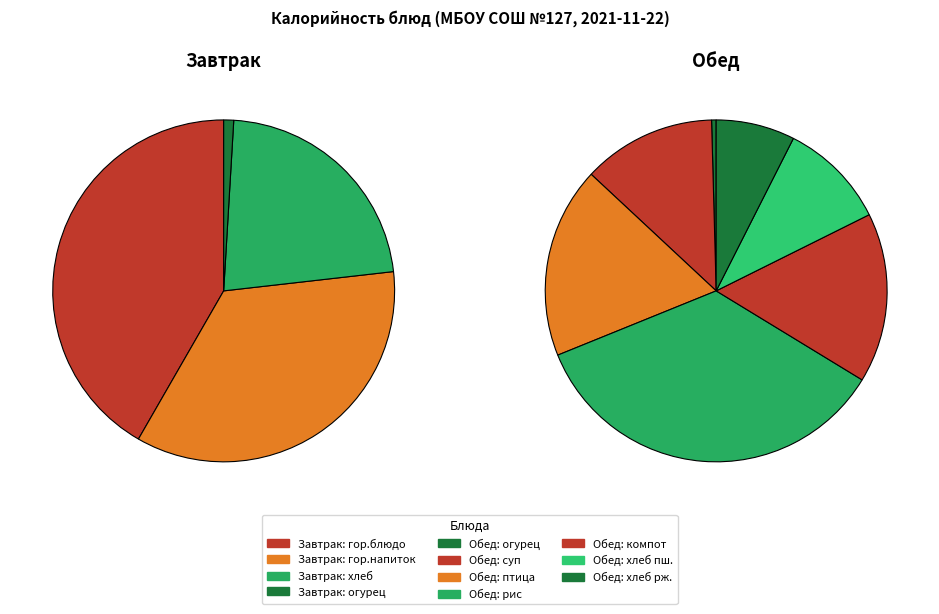

Is the sum of птица тушеная and гор.блюдо greater than half?

No